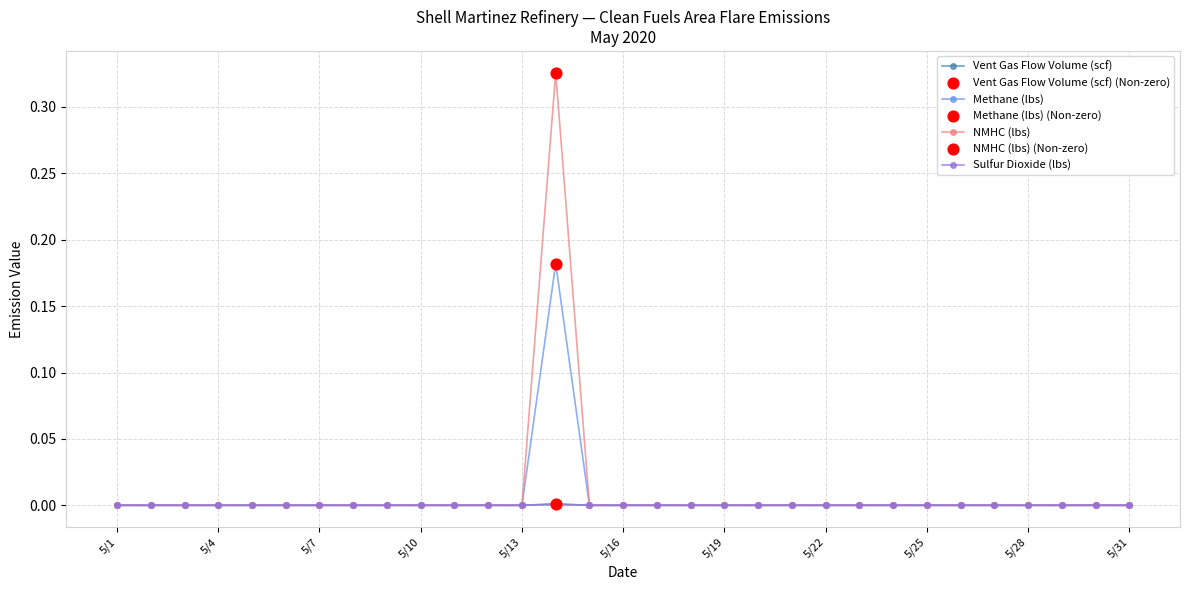

Which series has the largest range (max minus min)?

NMHC (lbs)